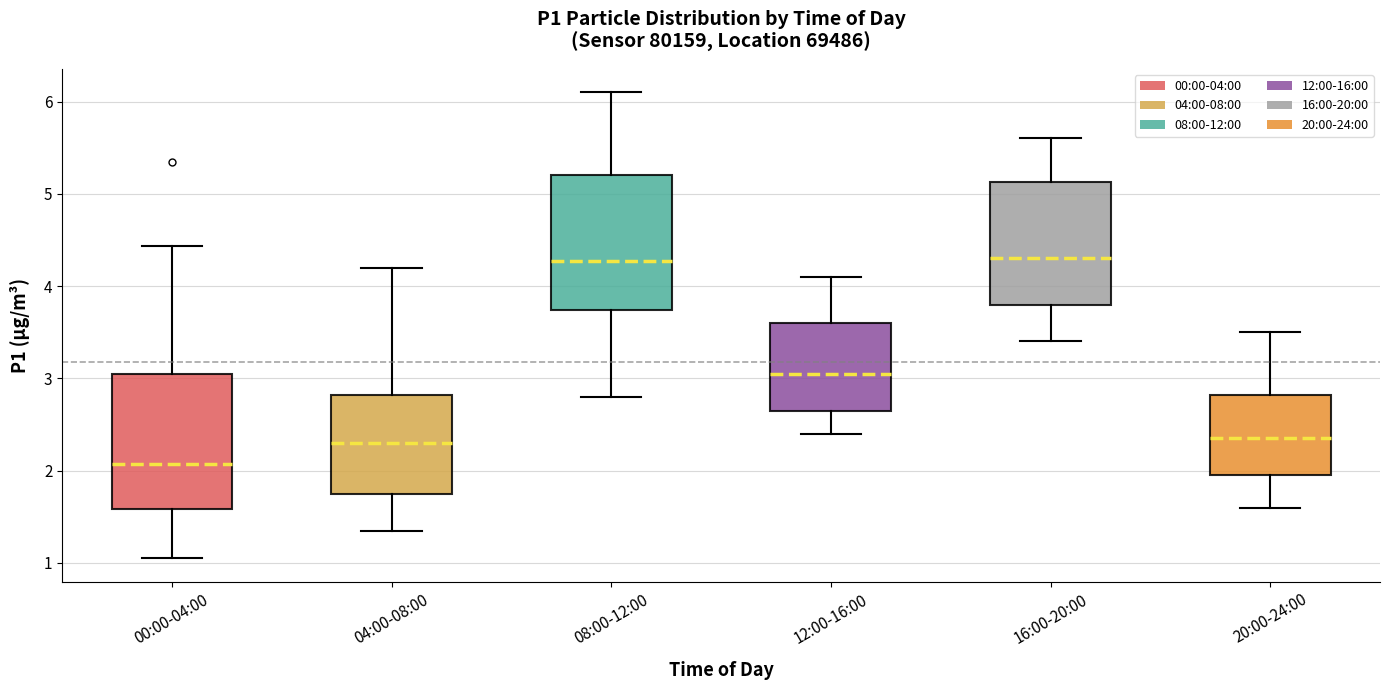

Reading left to right, read every box against the y-axis: the position of its median line, the range the box covers, and the ends of its whiskers. The values are not printed on the chart, so give them approximately, as read against the axis.

00:00-04:00: median 2.1, box 1.6 to 3.0, whiskers 1.1 to 4.4
04:00-08:00: median 2.3, box 1.8 to 2.8, whiskers 1.4 to 4.2
08:00-12:00: median 4.3, box 3.7 to 5.2, whiskers 2.8 to 6.1
12:00-16:00: median 3.1, box 2.7 to 3.6, whiskers 2.4 to 4.1
16:00-20:00: median 4.3, box 3.8 to 5.1, whiskers 3.4 to 5.6
20:00-24:00: median 2.4, box 2.0 to 2.8, whiskers 1.6 to 3.5